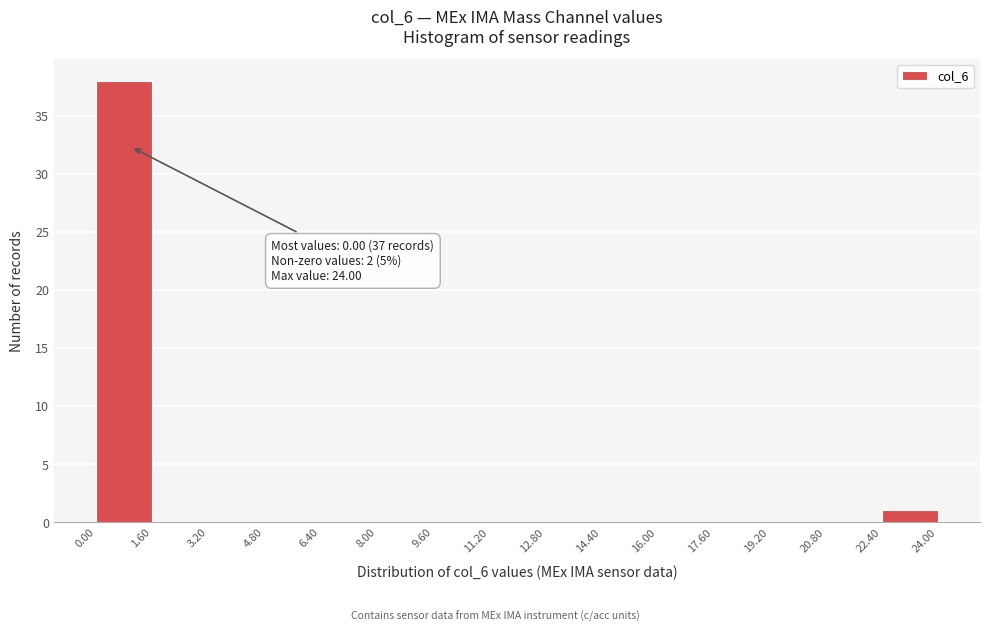

Which range on the x-axis has the tallest bar?

0.00 to 1.60